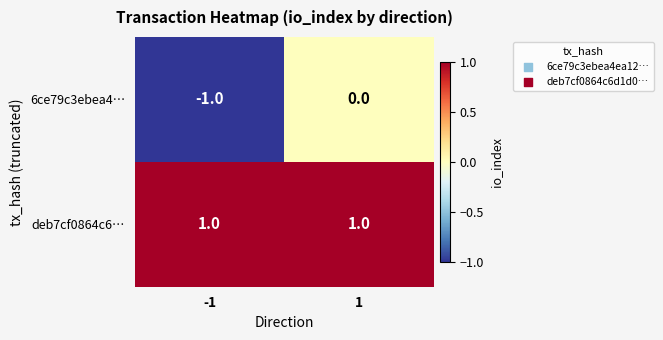

The deb7cf0864c6… series shows 0 at 1. True or false?

False